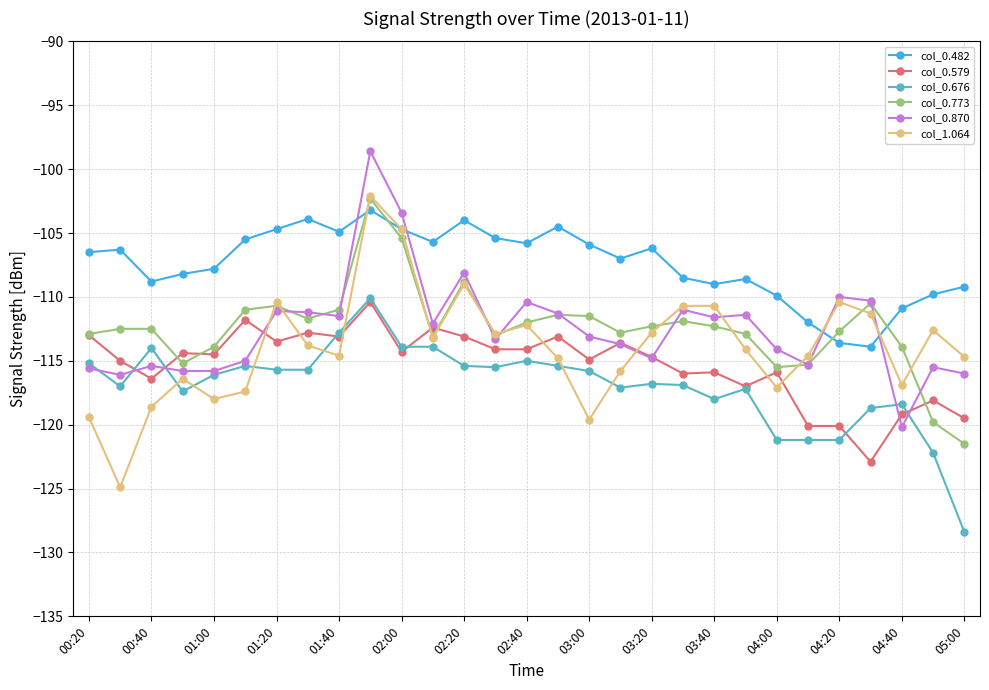

True or false: col_0.676 and col_1.064 intersect in this chart.

True